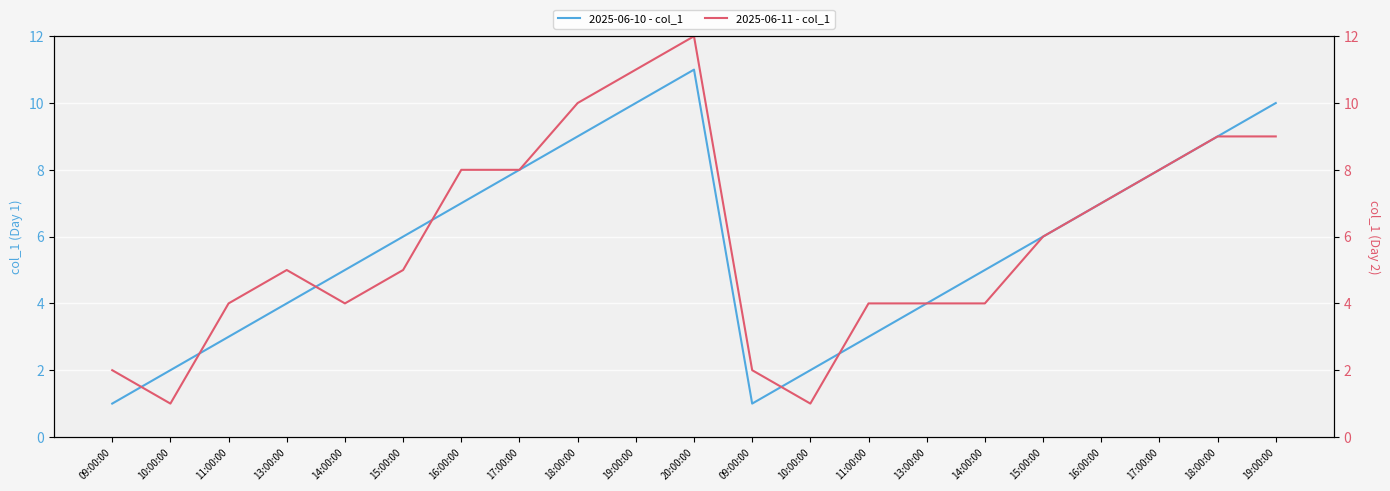

What is the value of the 2025-06-11 - col_1 point at the 3rd from the left?

4